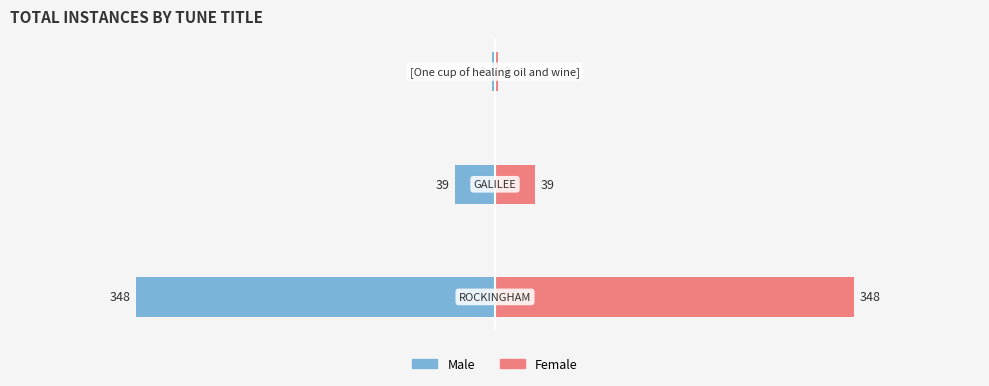

Does the chart contain stacked bars?

No